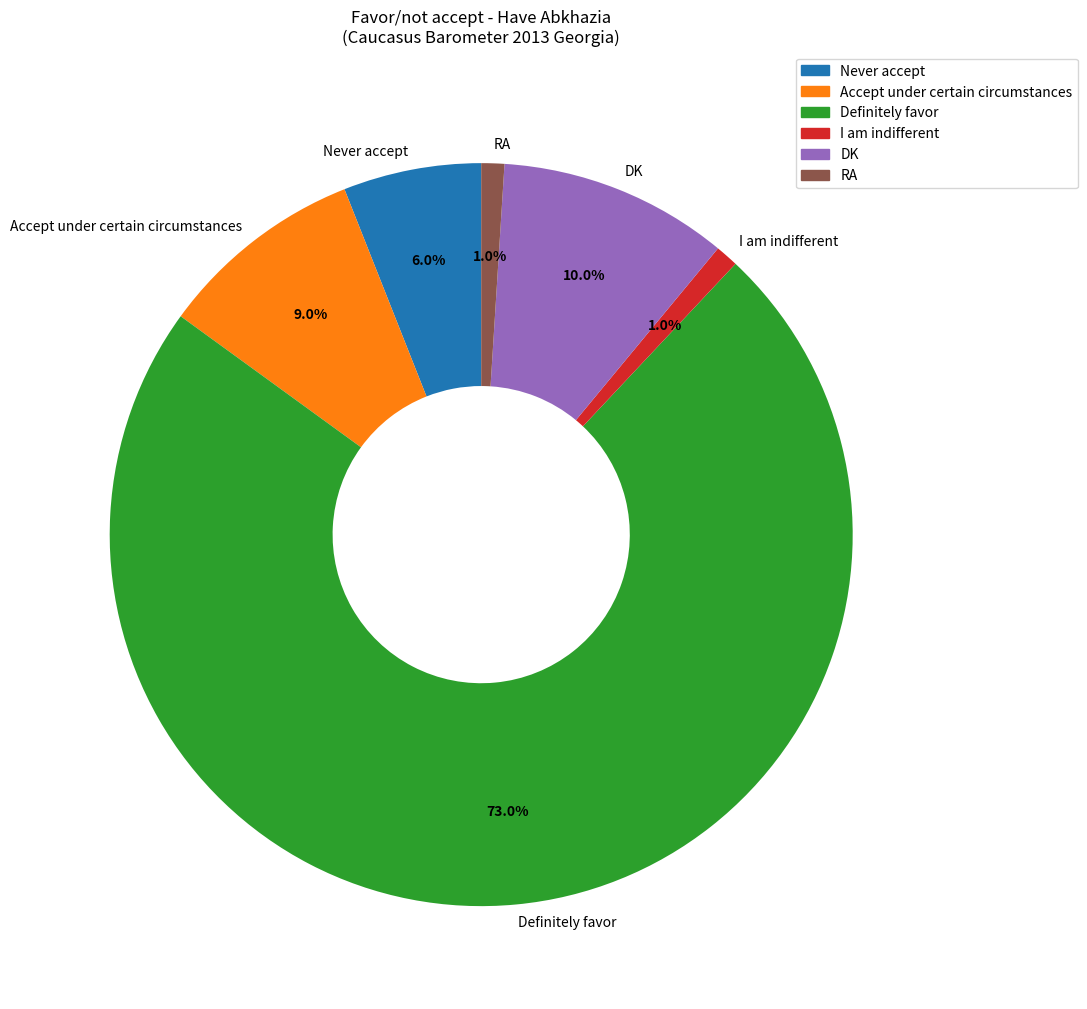

To the nearest percent, what is the average slice percentage?

17%